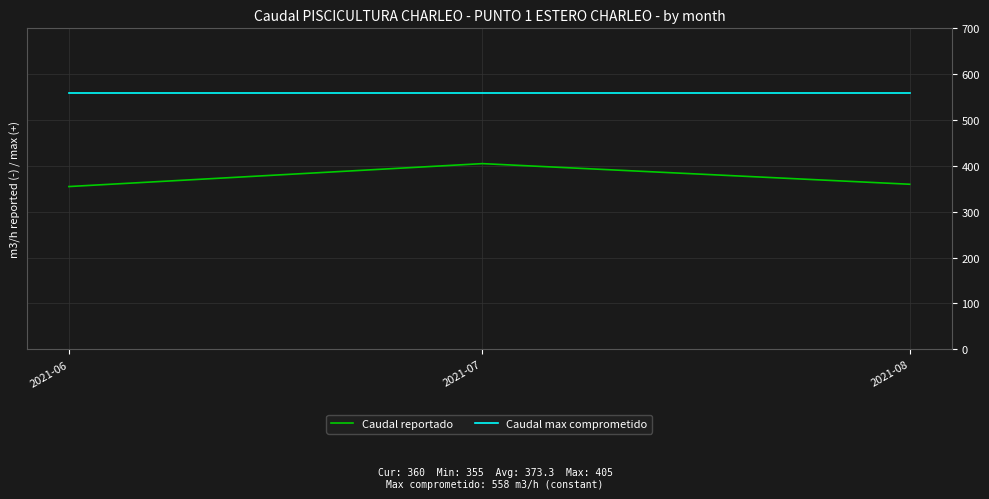

Rank the series by their average value, from highest to lowest.

Caudal max comprometido, Caudal reportado